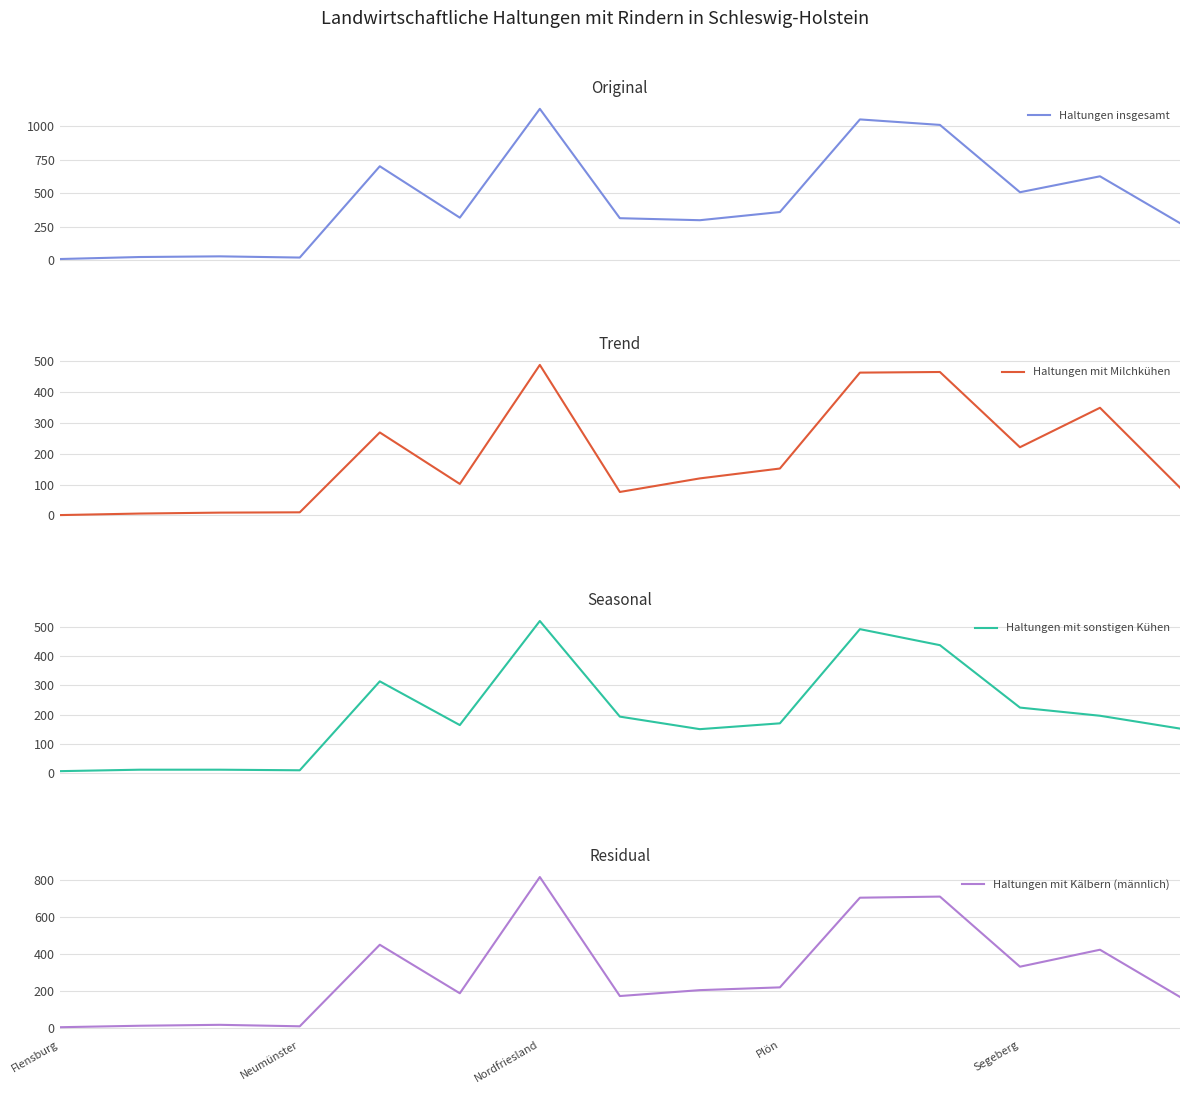

What is the value of the Haltungen mit Milchkühen point at the 1st from the left?

1